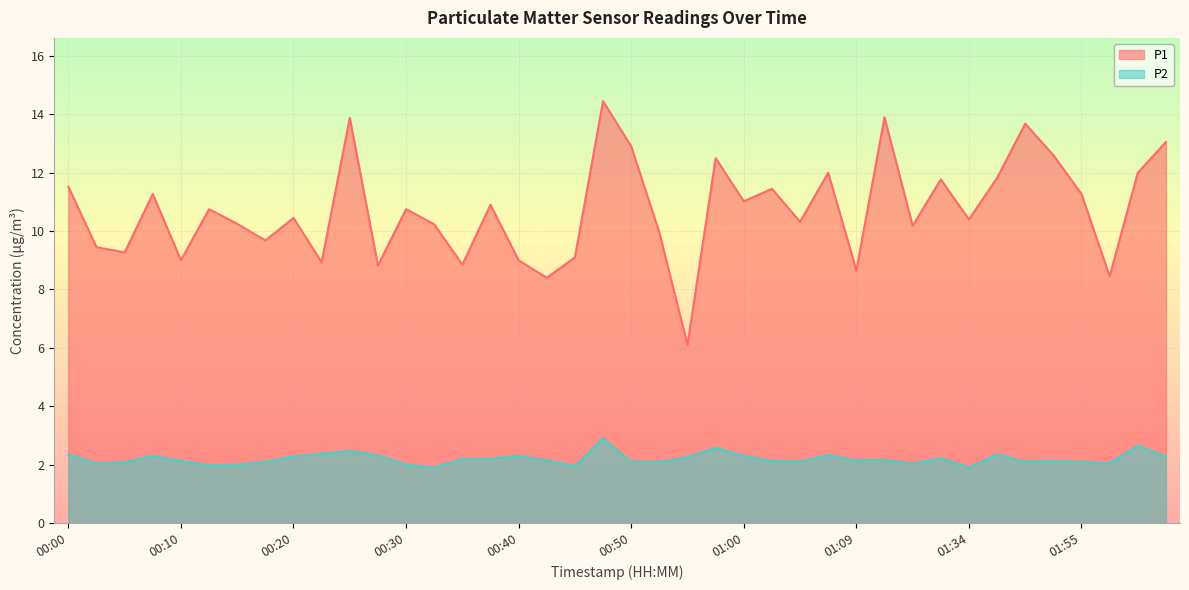

Is it true that P2 equals 2.1 at 01:47?

True